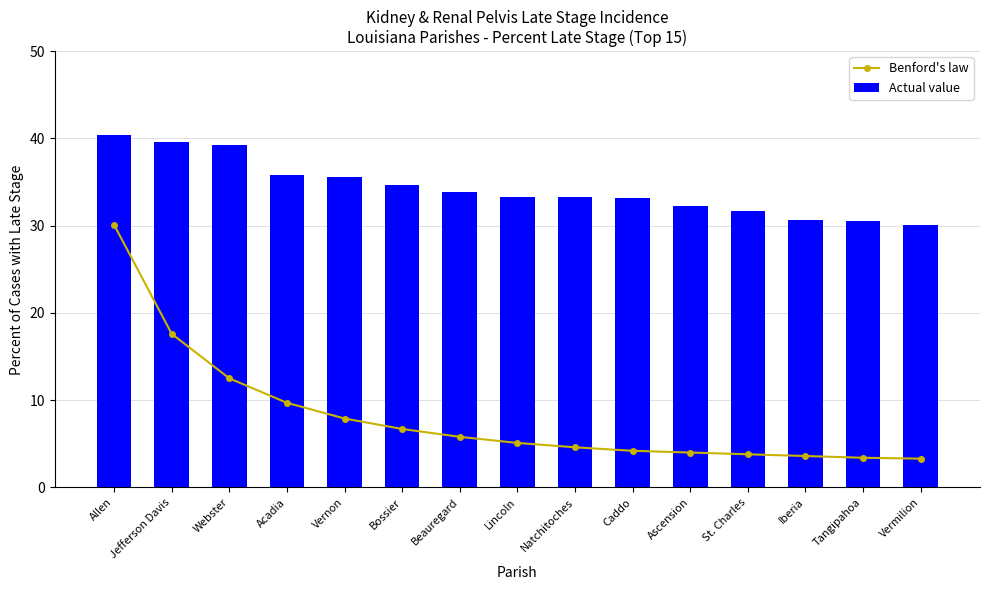

What position from the right is Tangipahoa?

2